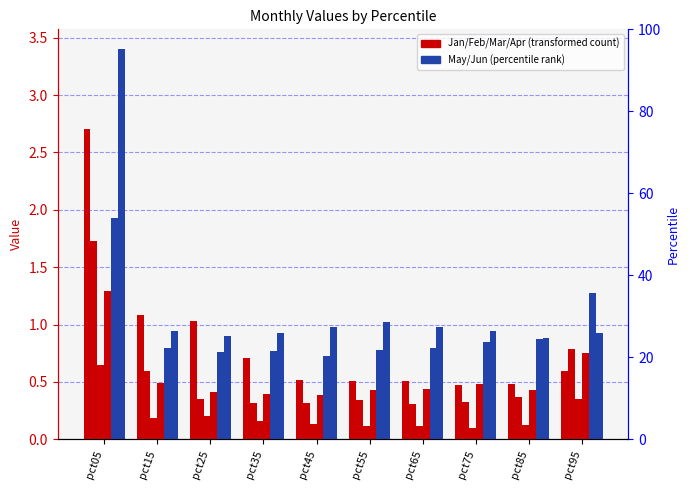

What is the maximum value for May?

1.9